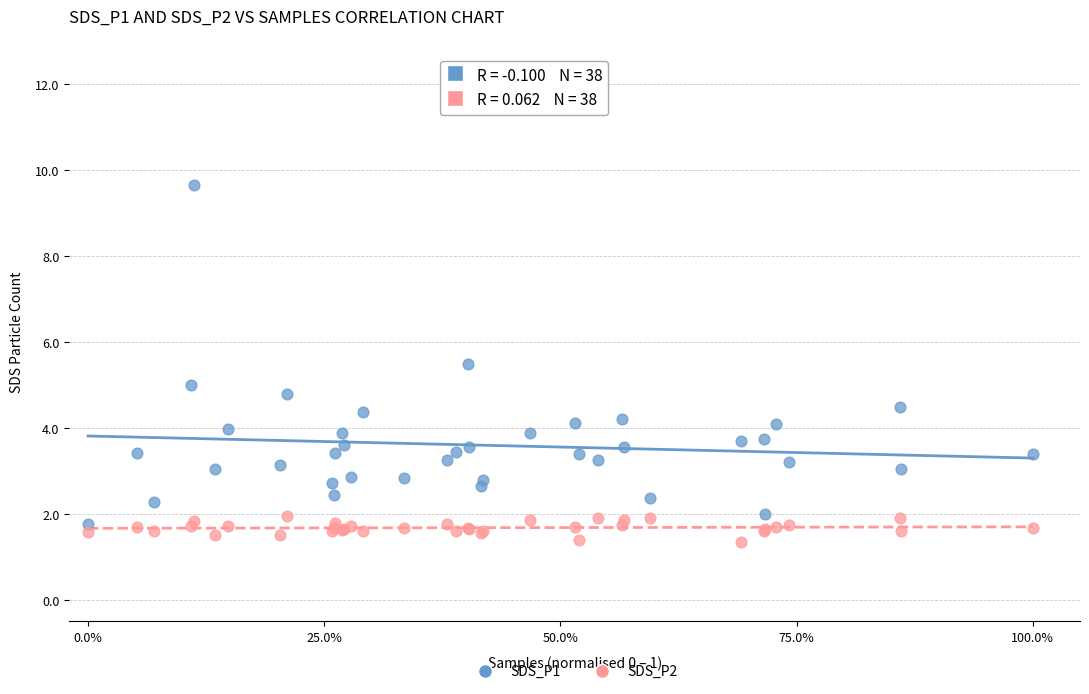

Which series has the largest Y range (max minus min)?

SDS_P1